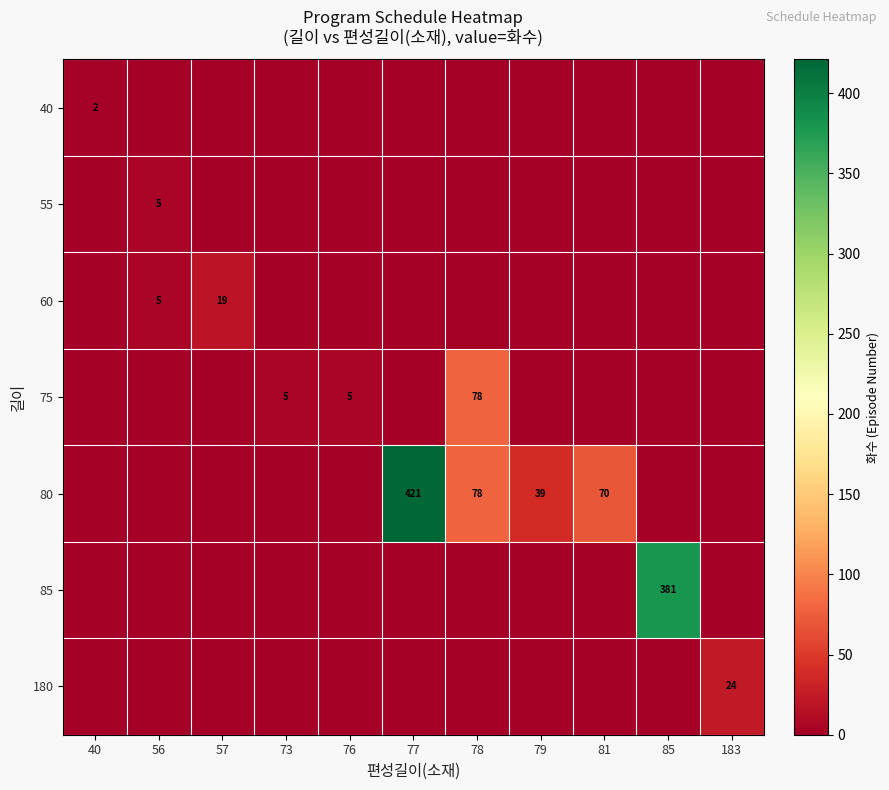

At how many categories does at least one series exceed 414?

1